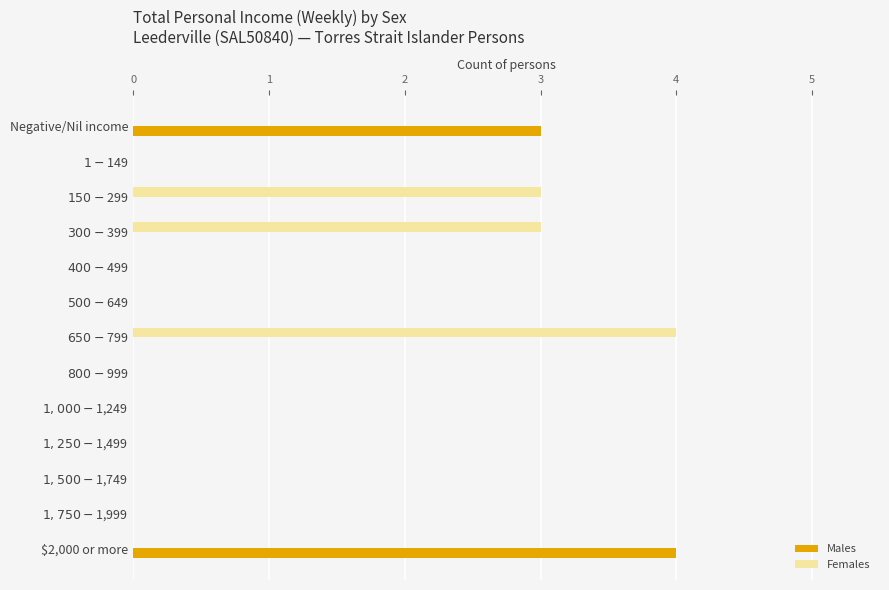

True or false: Males has a value of 4 at $2,000 or more.

True